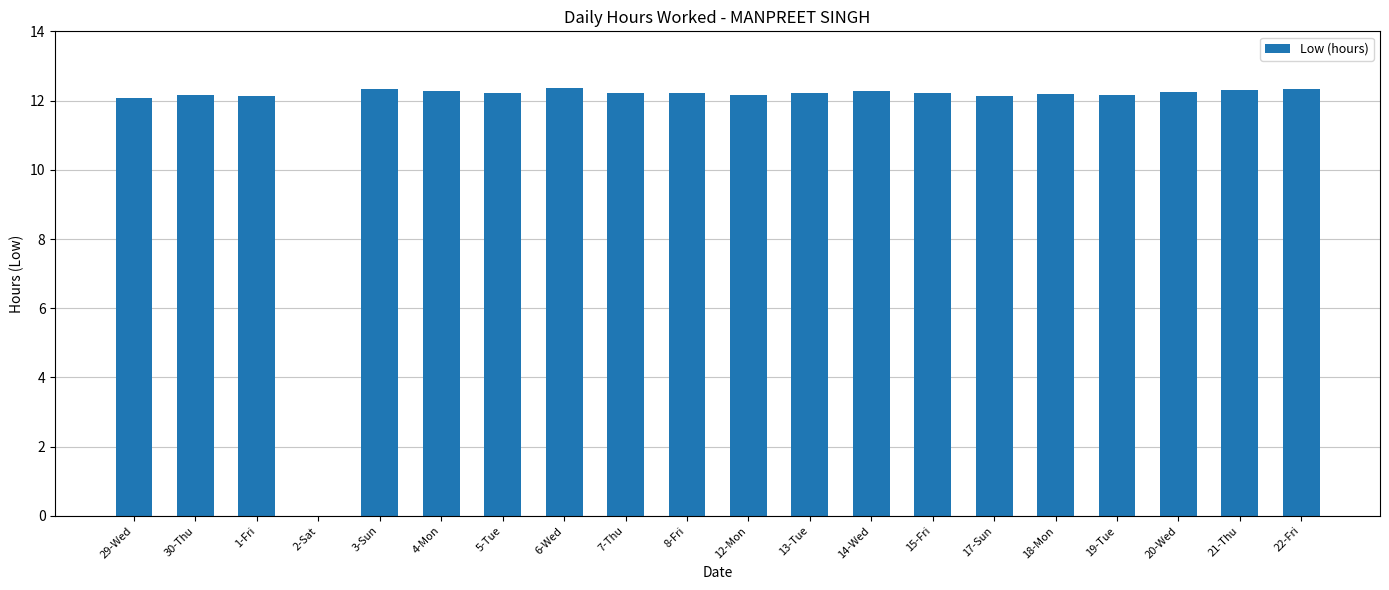

True or false: the data shows 20.7 at 1-Fri.

False